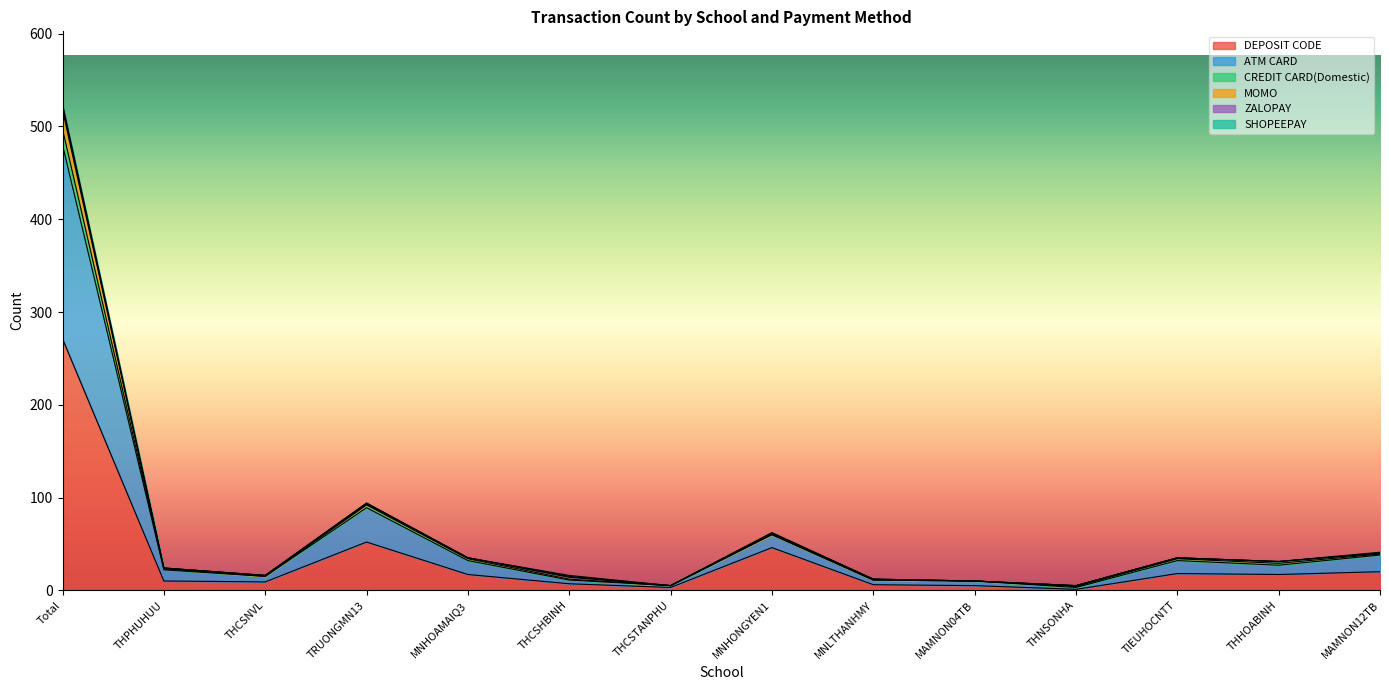

What is the value of the ATM CARD point at the 8th from the left?

61